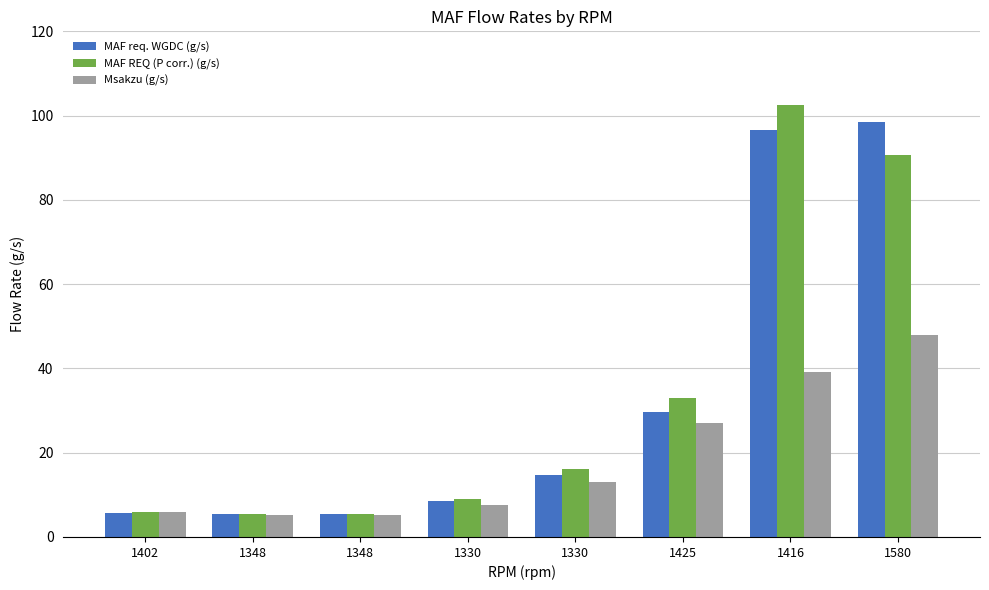

What is the value of the MAF req. WGDC (g/s) bar at the 2nd from the left?

5.5